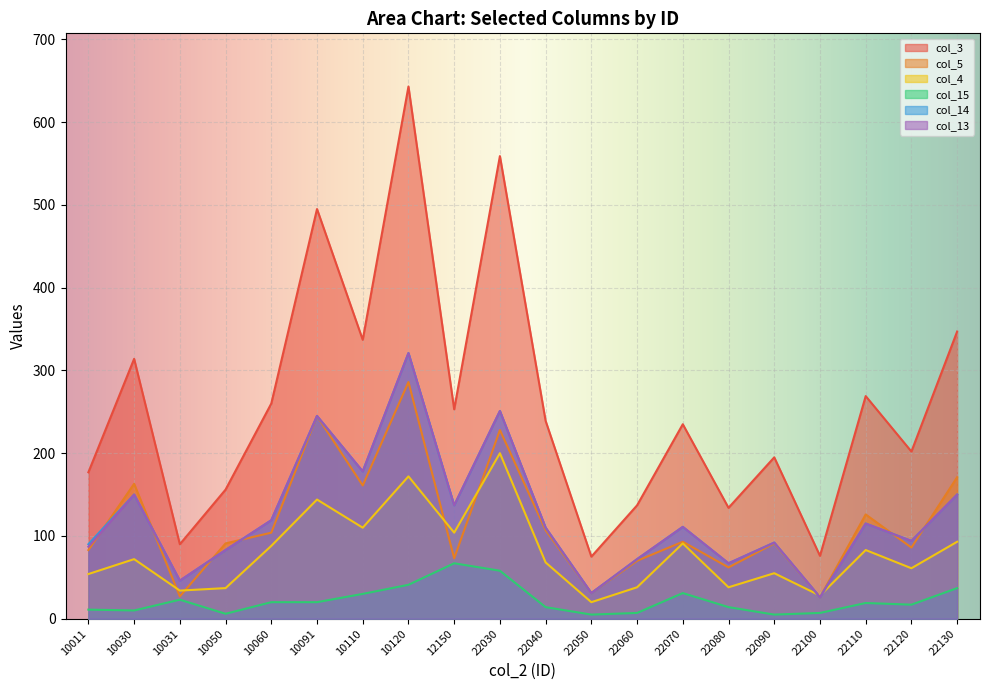

How many categories are shown in the chart?

20